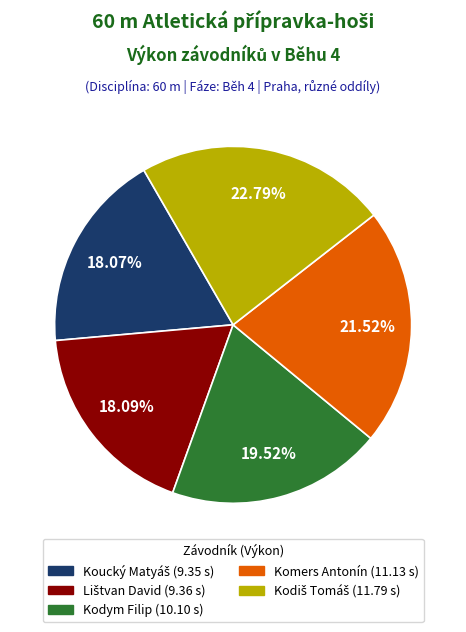

Approximately how many times larger is the value at Komers Antonín compared to Kodym Filip?

1.1